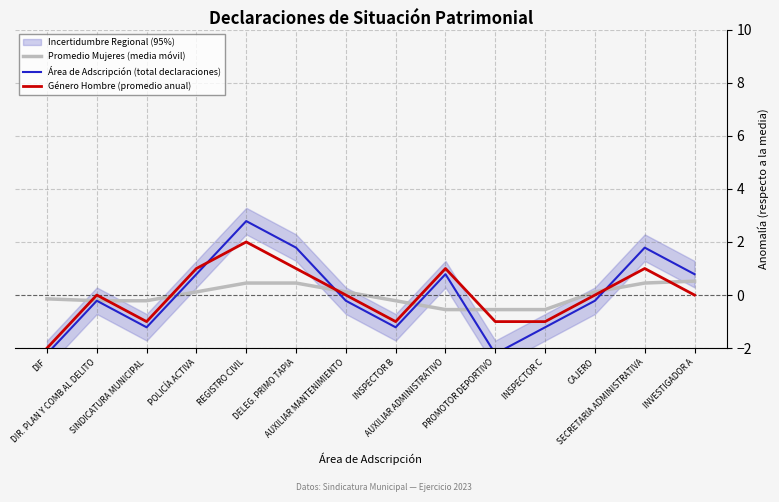

Between POLICÍA ACTIVA and INSPECTOR B, which series saw the biggest shift?

Área de Adscripción (total declaraciones)